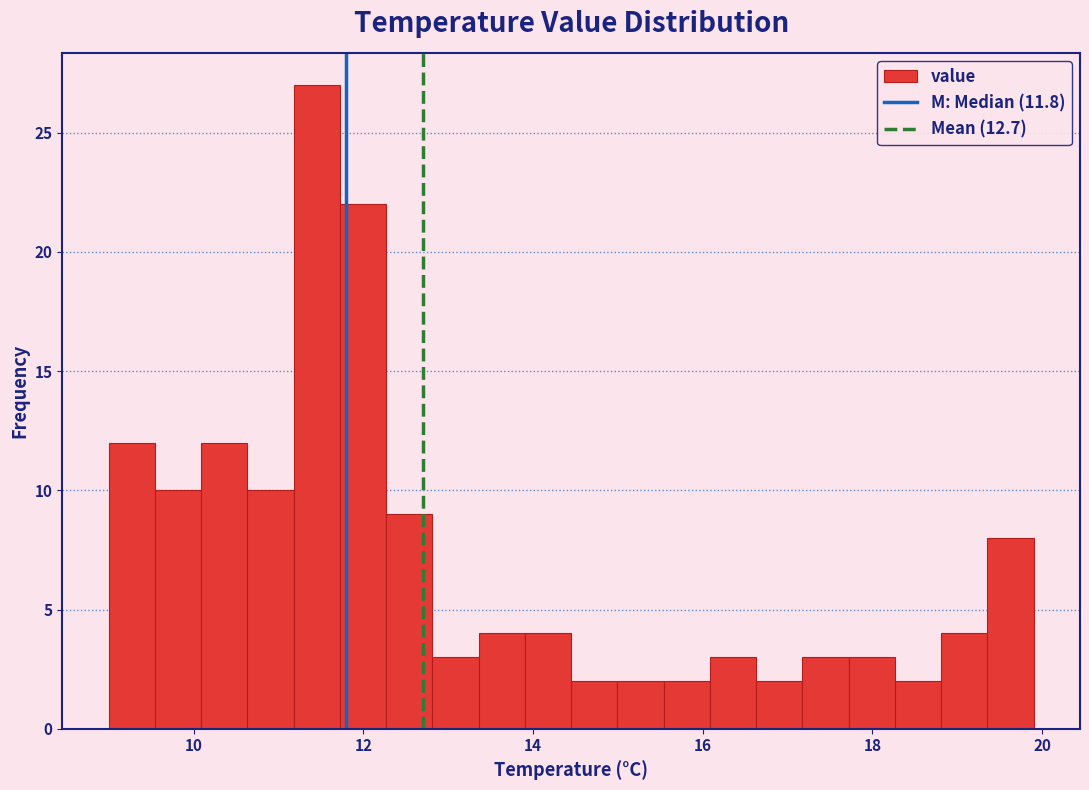

Around what value on the x-axis is the tallest bar? Give the approximate position of its centre, as read against the axis.

11.4